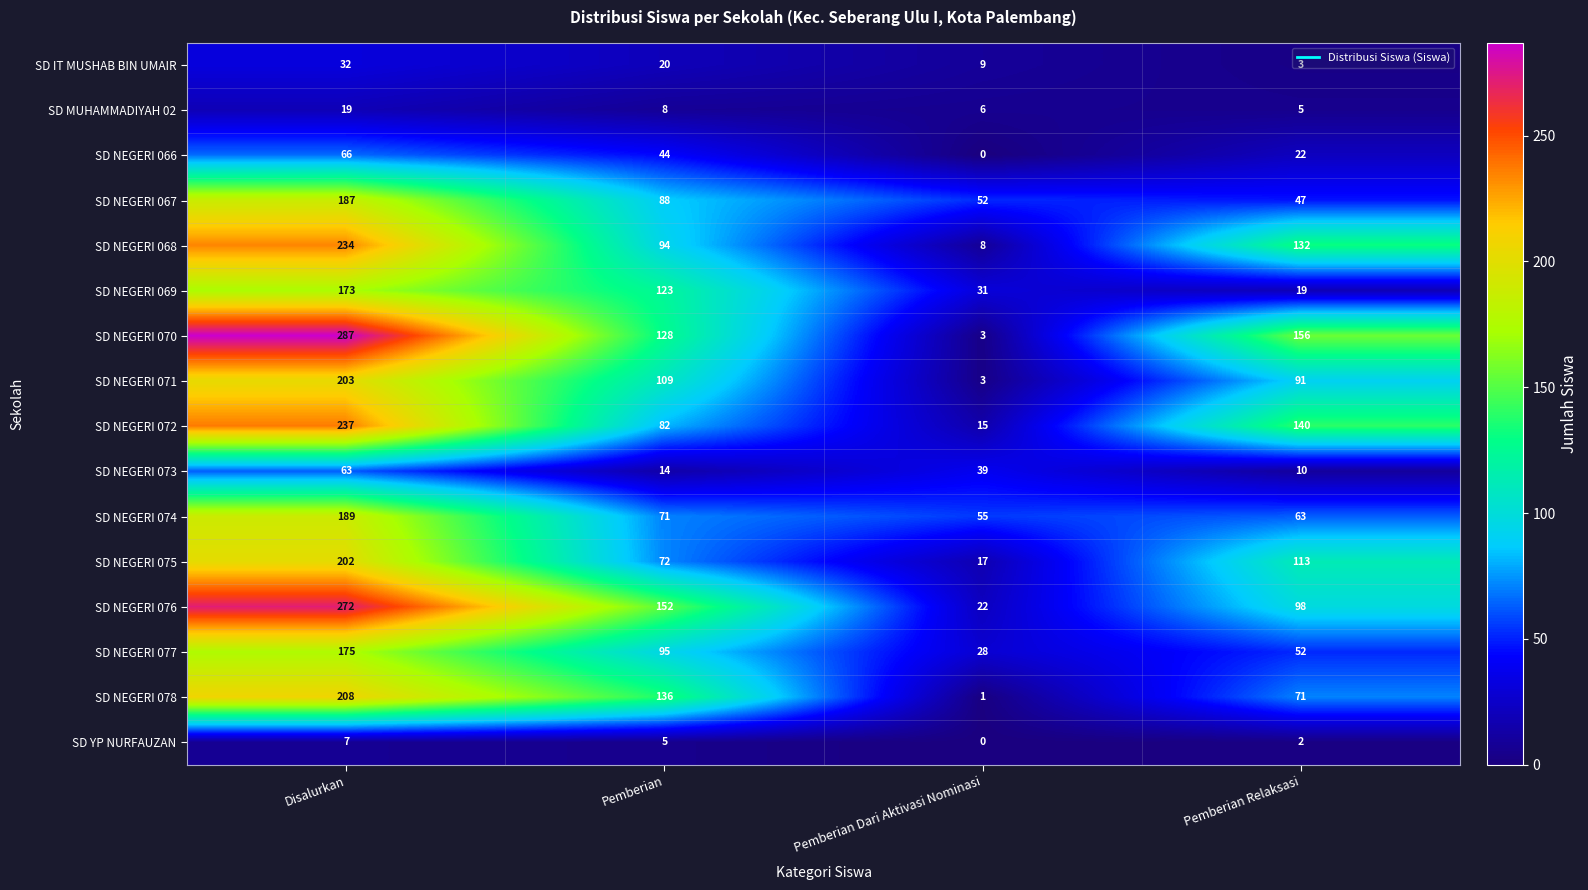

Rank the series by their maximum value, from lowest to highest.

SD YP NURFAUZAN, SD MUHAMMADIYAH 02, SD IT MUSHAB BIN UMAIR, SD NEGERI 073, SD NEGERI 066, SD NEGERI 069, SD NEGERI 077, SD NEGERI 067, SD NEGERI 074, SD NEGERI 075, SD NEGERI 071, SD NEGERI 078, SD NEGERI 068, SD NEGERI 072, SD NEGERI 076, SD NEGERI 070